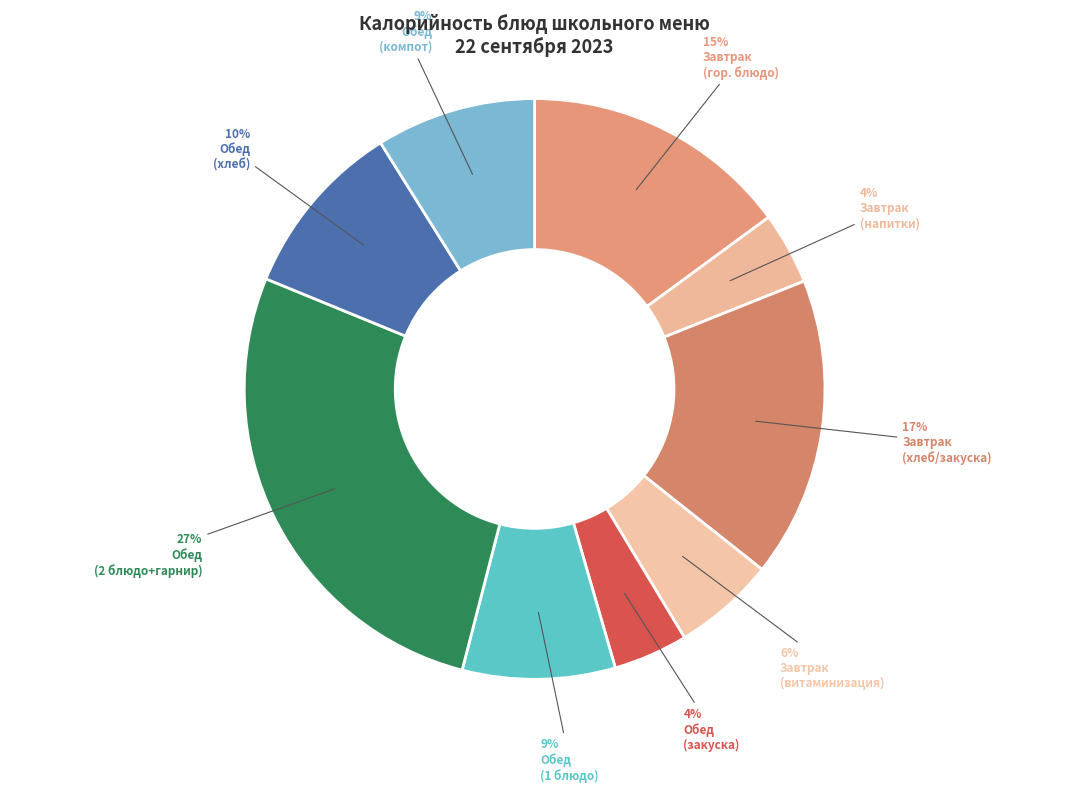

How many segments does this pie chart have?

9